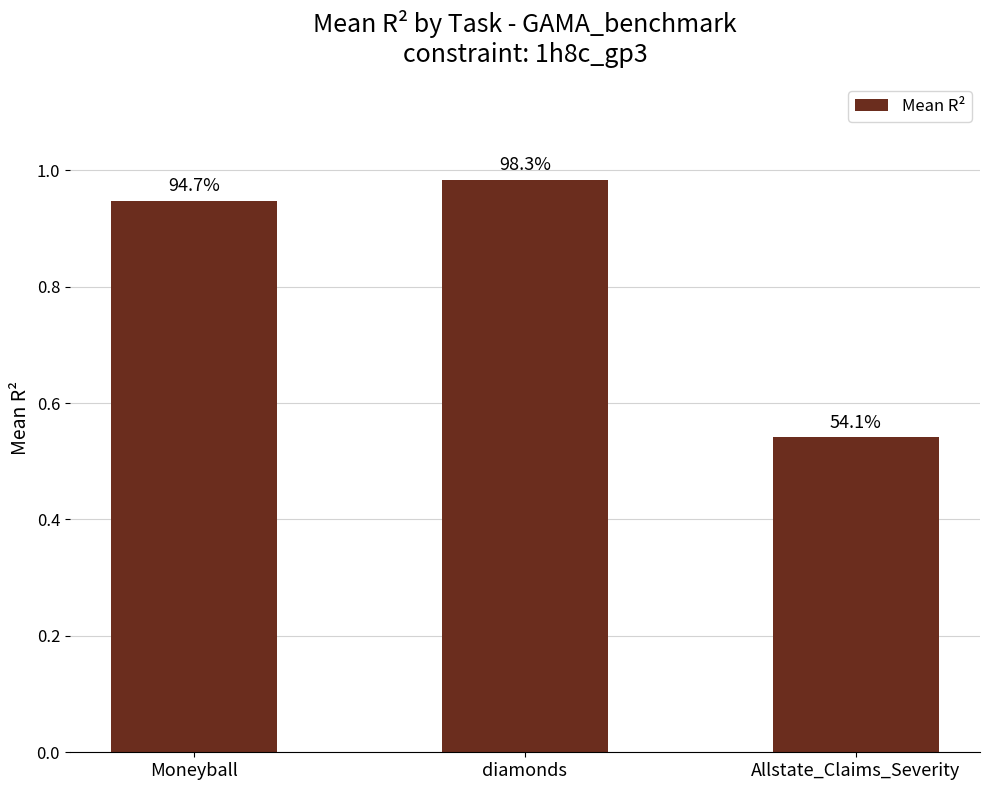

At which label is the value closest to 0?

Allstate_Claims_Severity